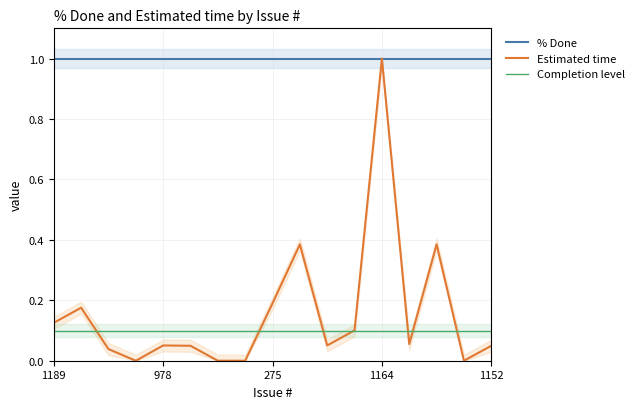

Which series ends up on top after the final intersection of Completion level and Estimated time?

Completion level